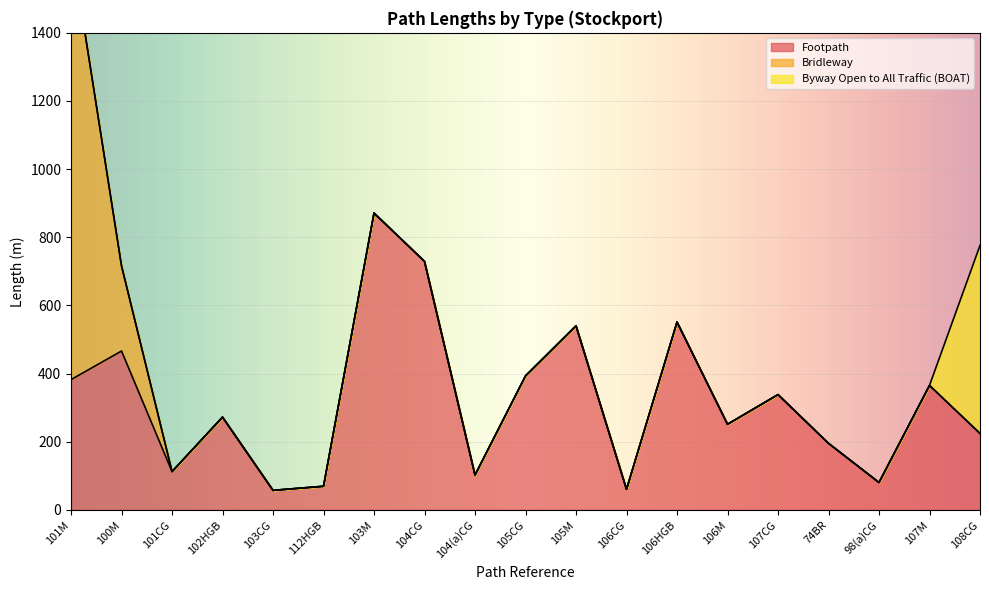

What is the label of the 8th point from the right?

106CG